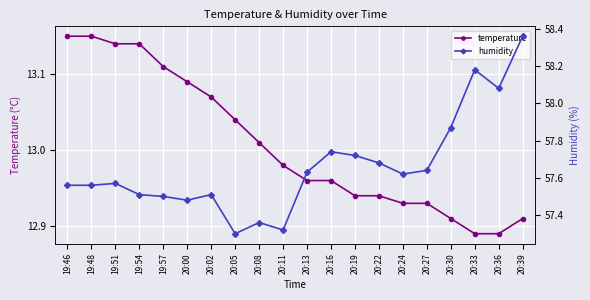

What is the minimum value shown in the chart?

12.9